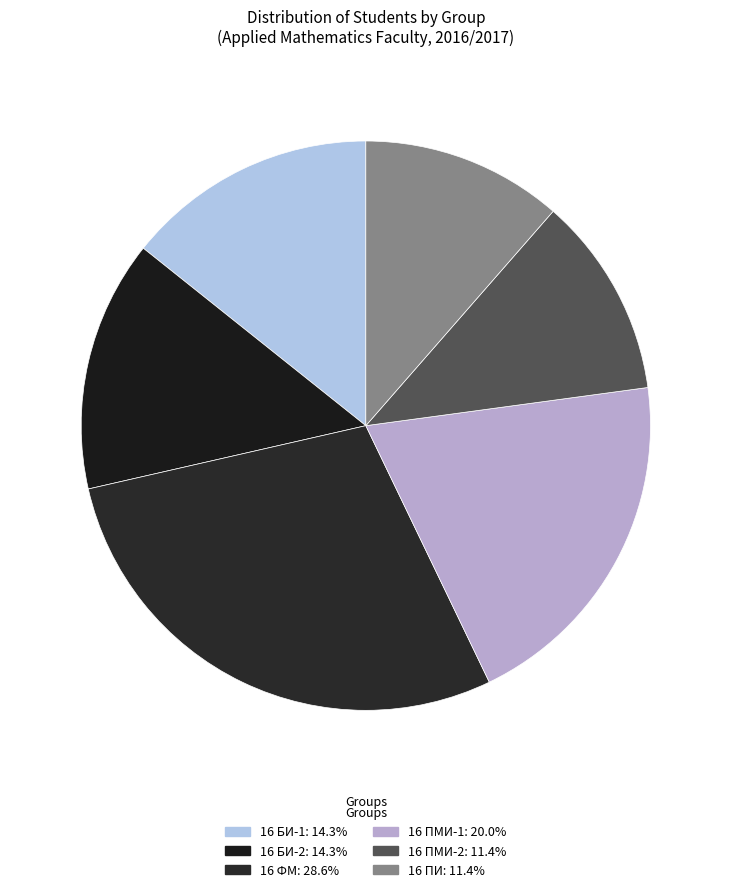

What is the largest slice in the pie chart?

16 ФМ